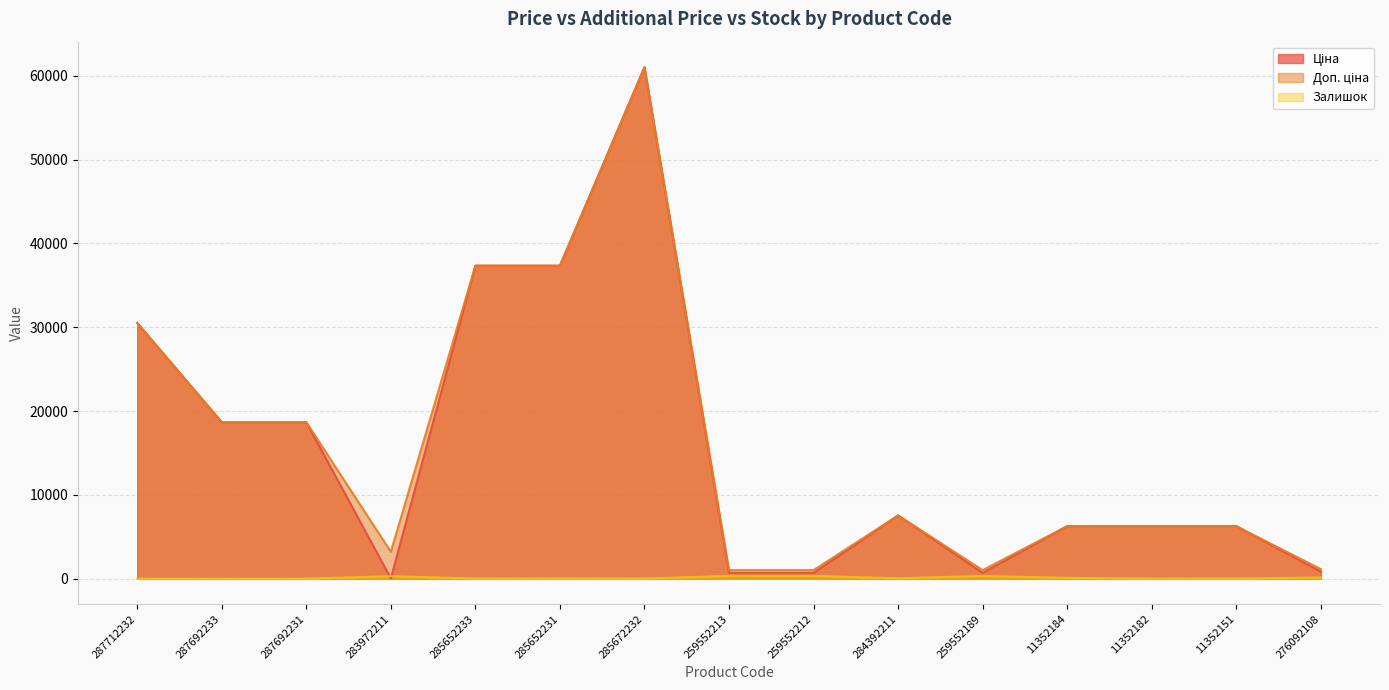

True or false: Доп. ціна and Залишок cross at least once.

False